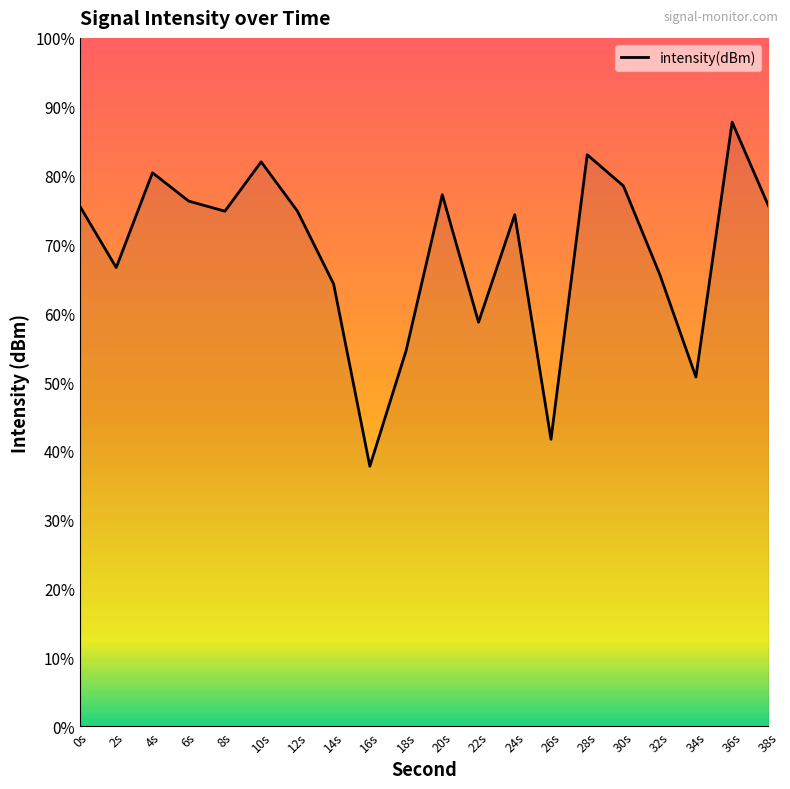

How many lines are shown in the chart?

1